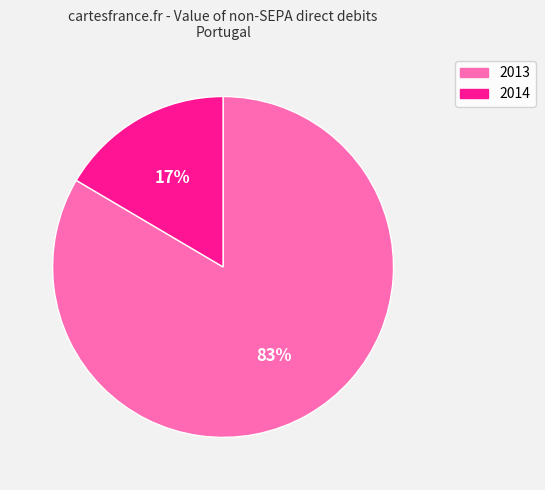

Is the sum of 2014 and 2013 greater than half?

Yes